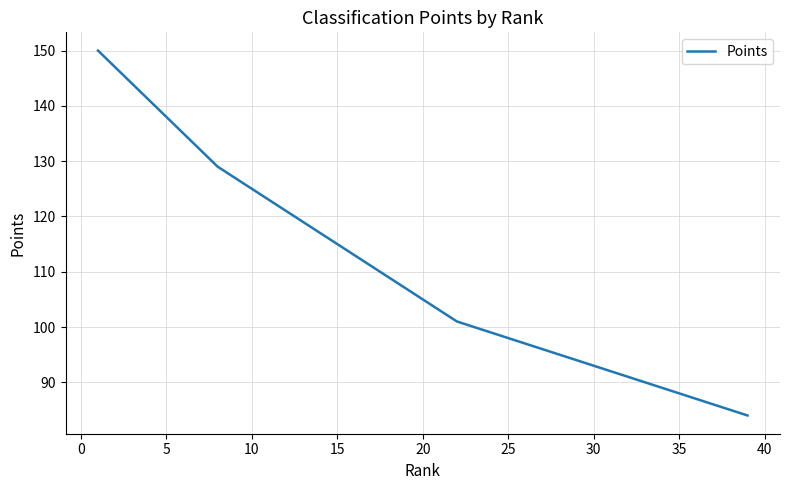

What is the greatest value displayed?

150